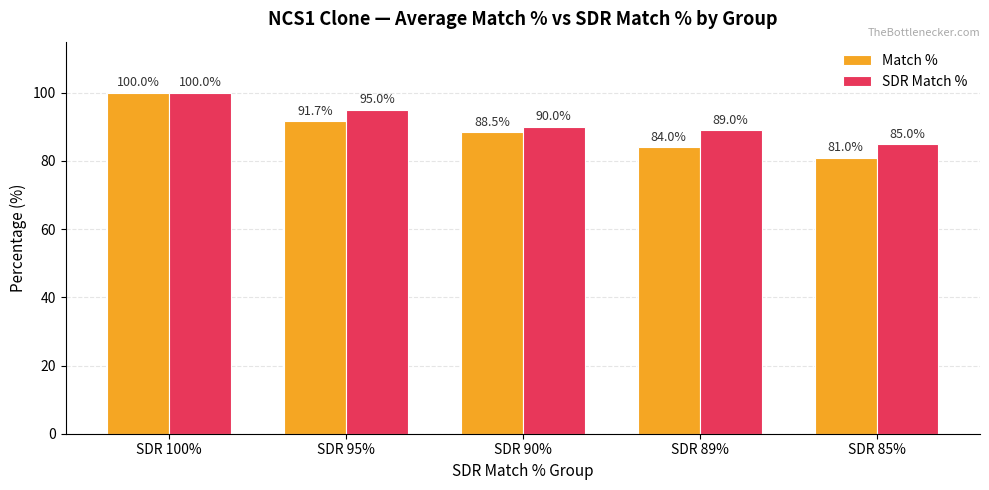

How many data points in SDR Match % are less than 90?

2